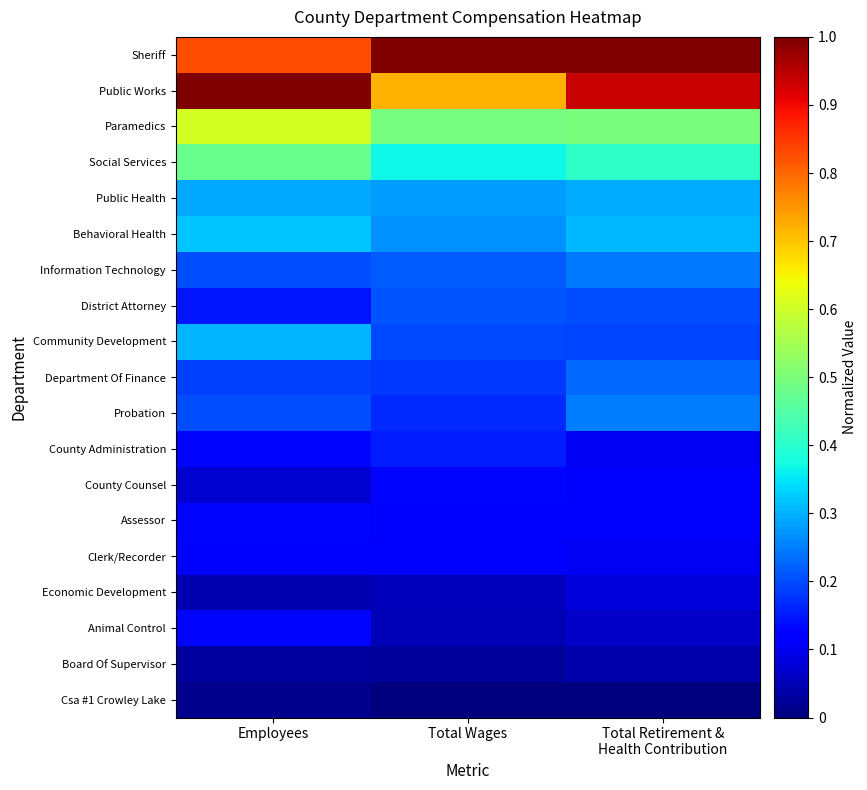

What is the difference between the highest and lowest values at Employees?

1.0